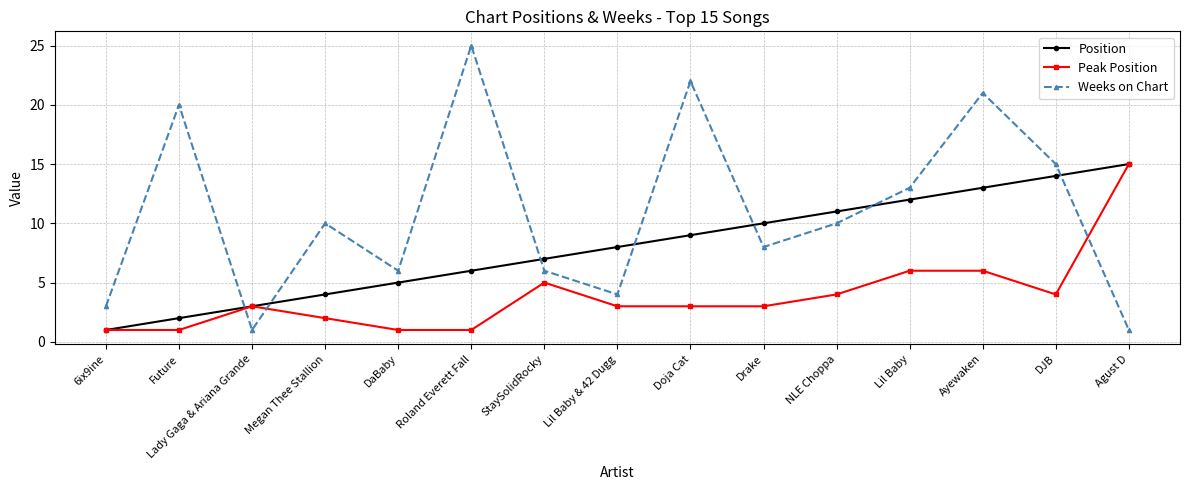

What is the difference between the maximum and minimum values in the Position series?

14